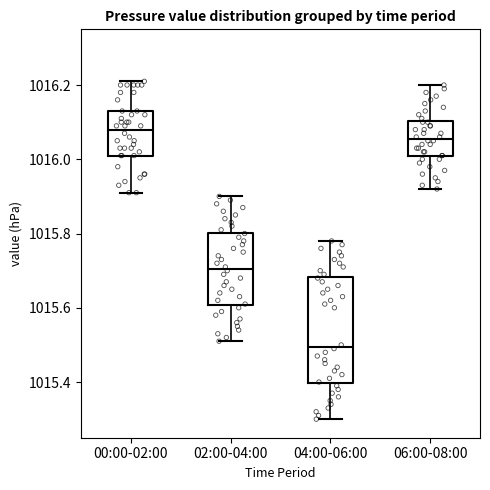

Where does the upper whisker of the box for 02:00-04:00 end on the y-axis? The values are not printed on the chart, so give them approximately, as read against the axis.

1015.90